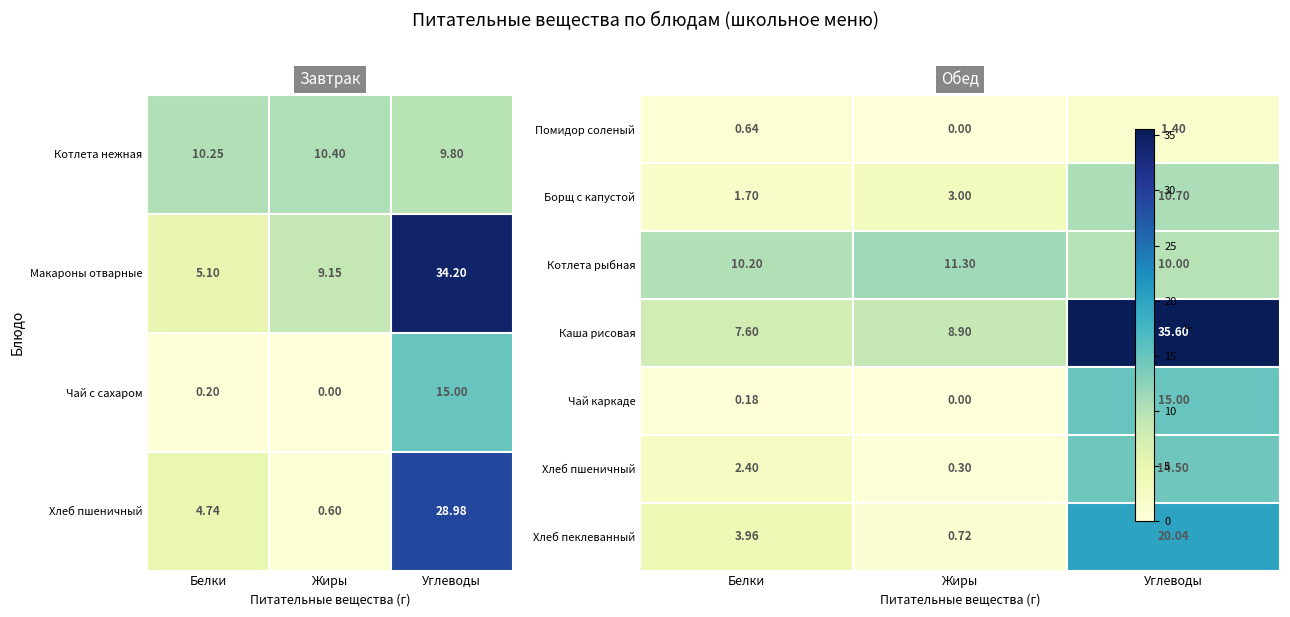

At which label is Макароны отварные closest to 19?

Жиры